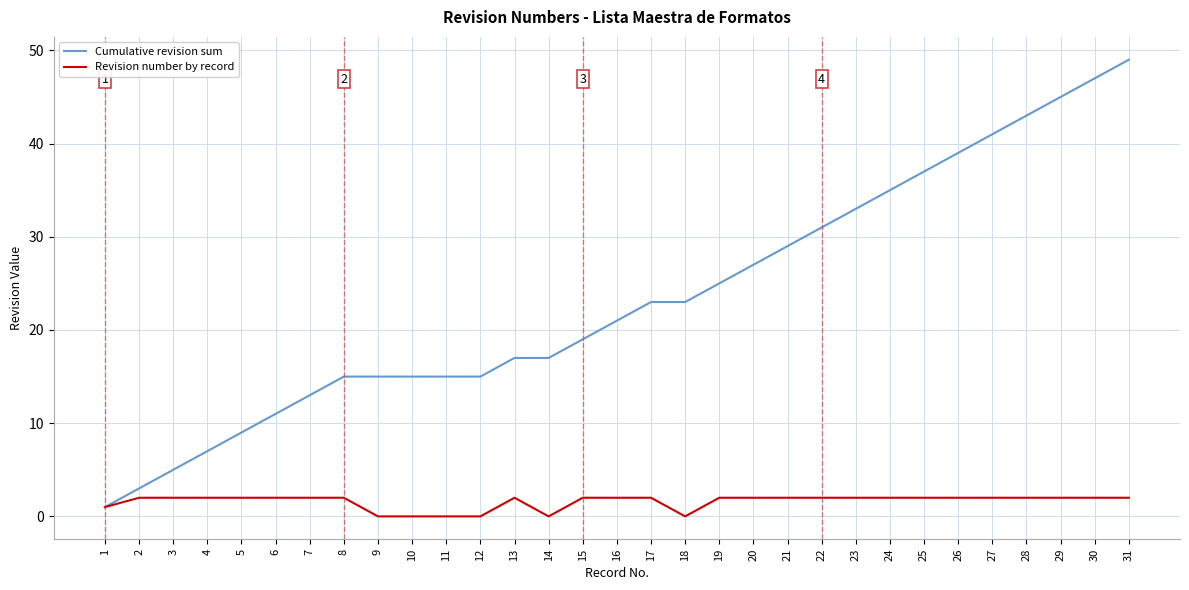

Count the number of categories in the chart.

31